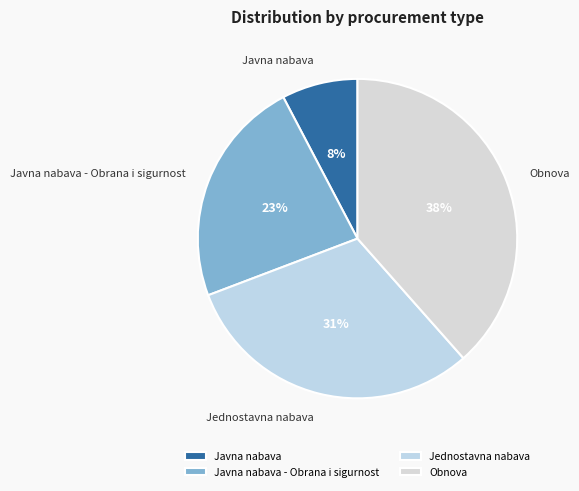

Combined, do Javna nabava - Obrana i sigurnost and Jednostavna nabava account for over 50%?

Yes